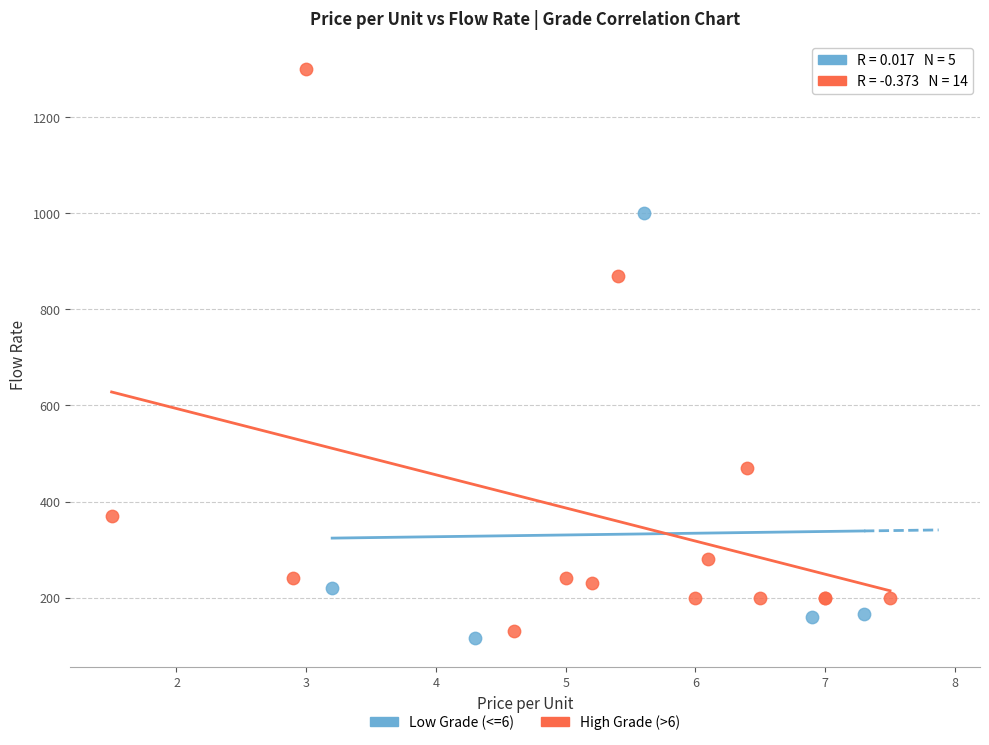

Which series has the widest spread of Y values?

High Grade (>6)